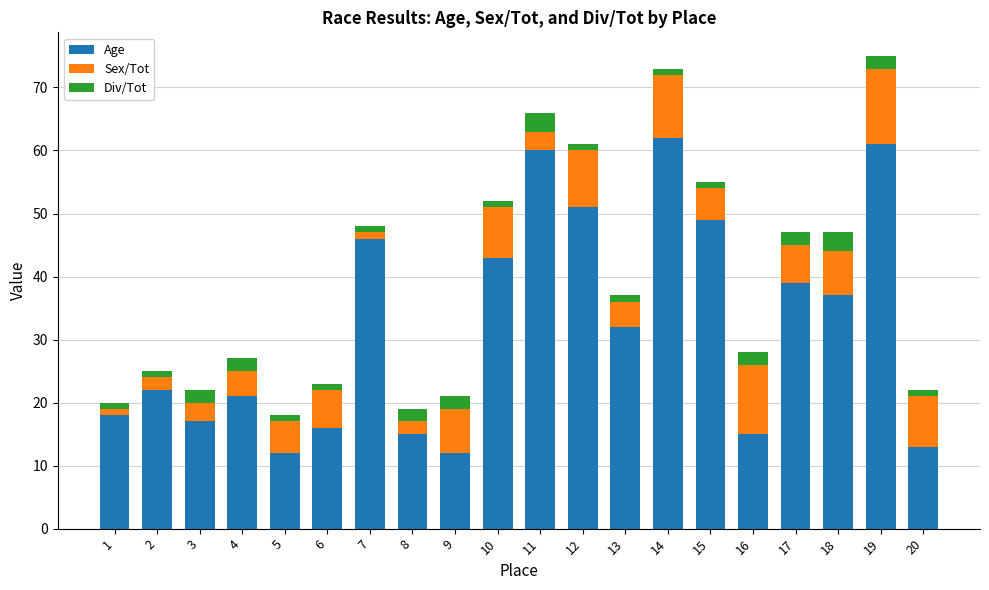

The Age series shows 65 at 18. True or false?

False